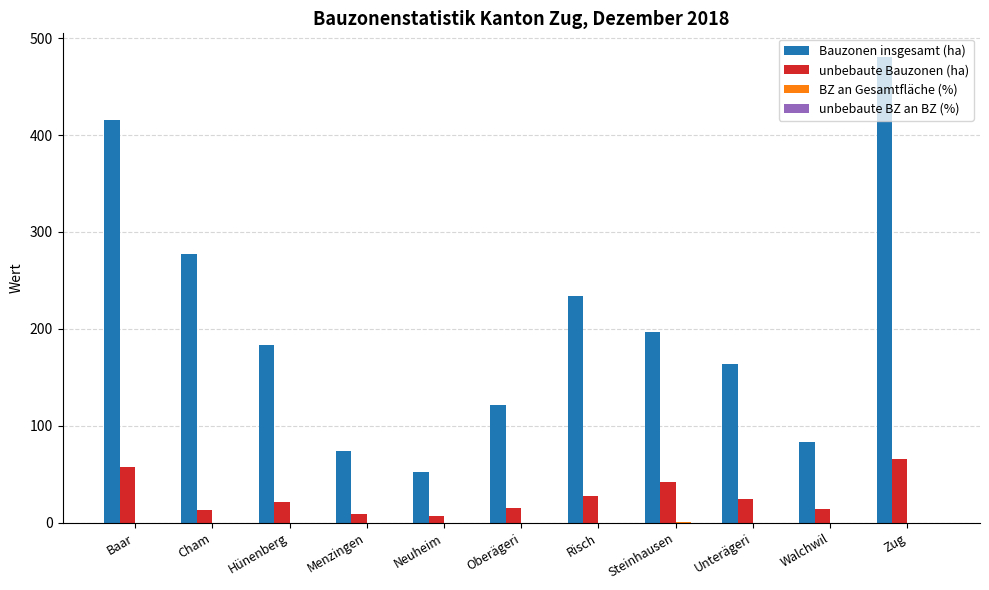

Which series changed the most between Hünenberg and Oberägeri?

Bauzonen insgesamt (ha)